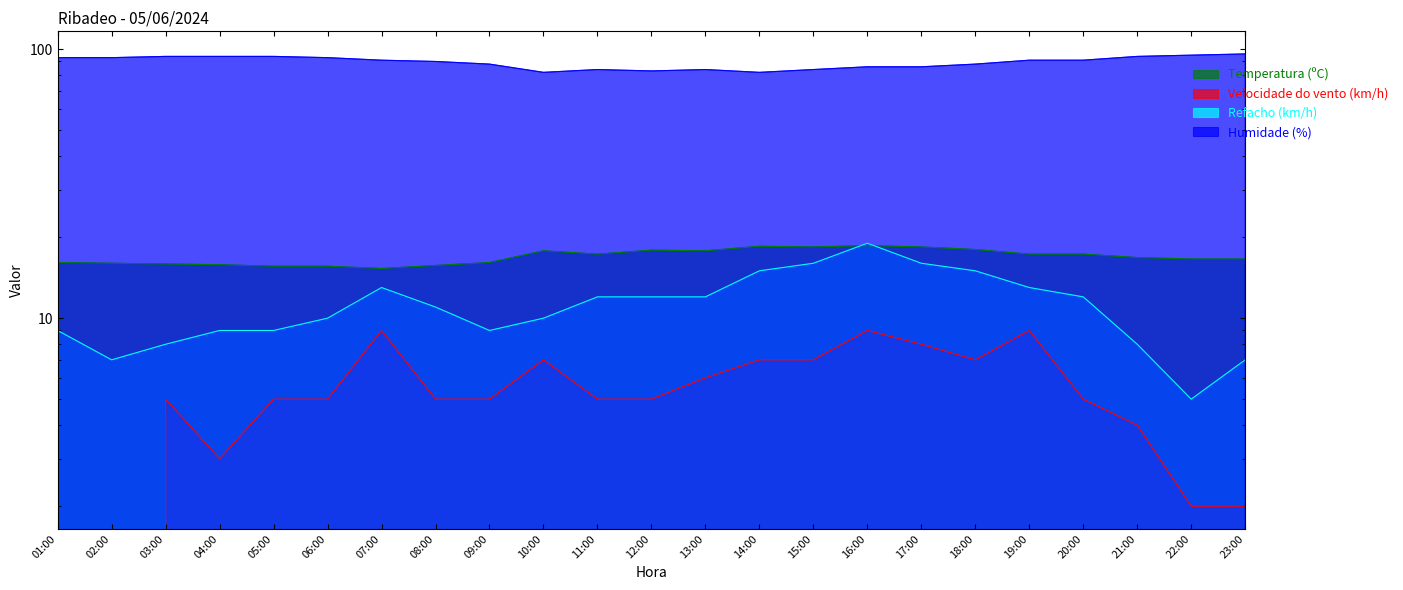

True or false: Velocidade do vento (km/h) and Refacho (km/h) cross at least once.

False